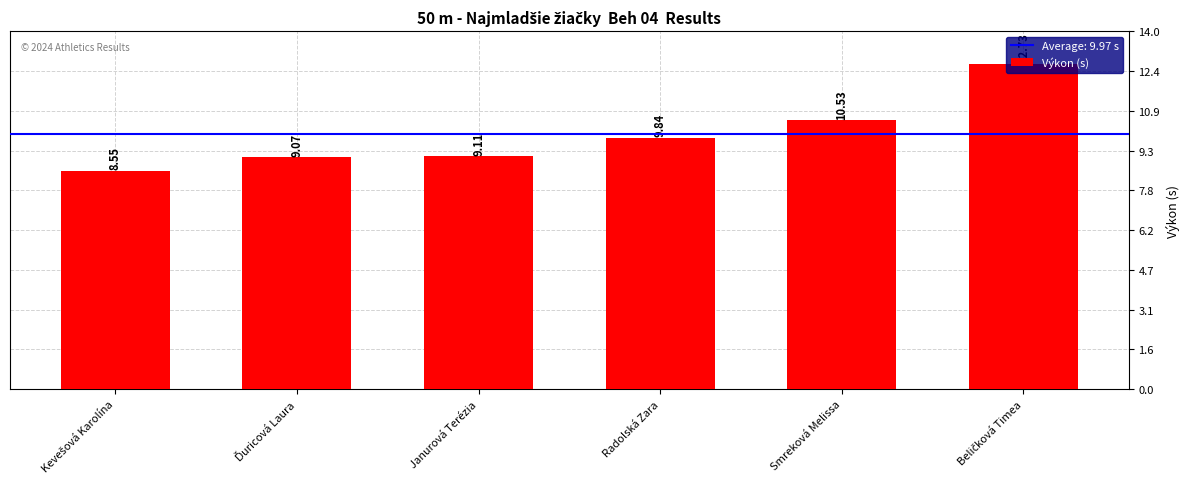

What is the label of the 5th bar from the left?

Smreková Melissa